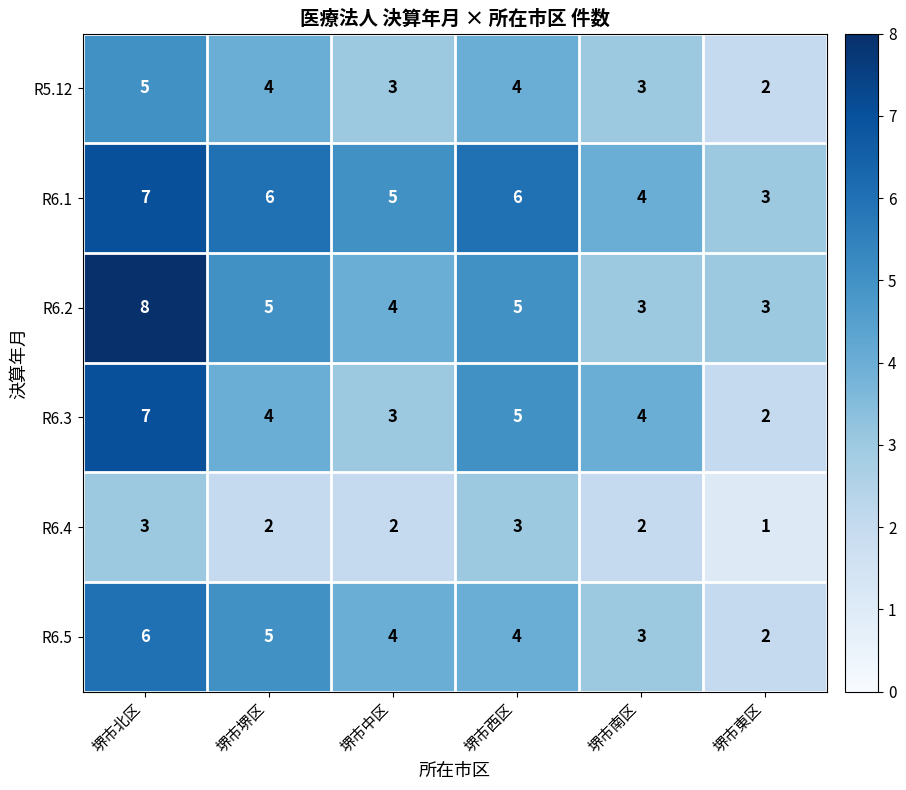

What is the difference between the maximum and second lowest values in the R6.1 series?

3